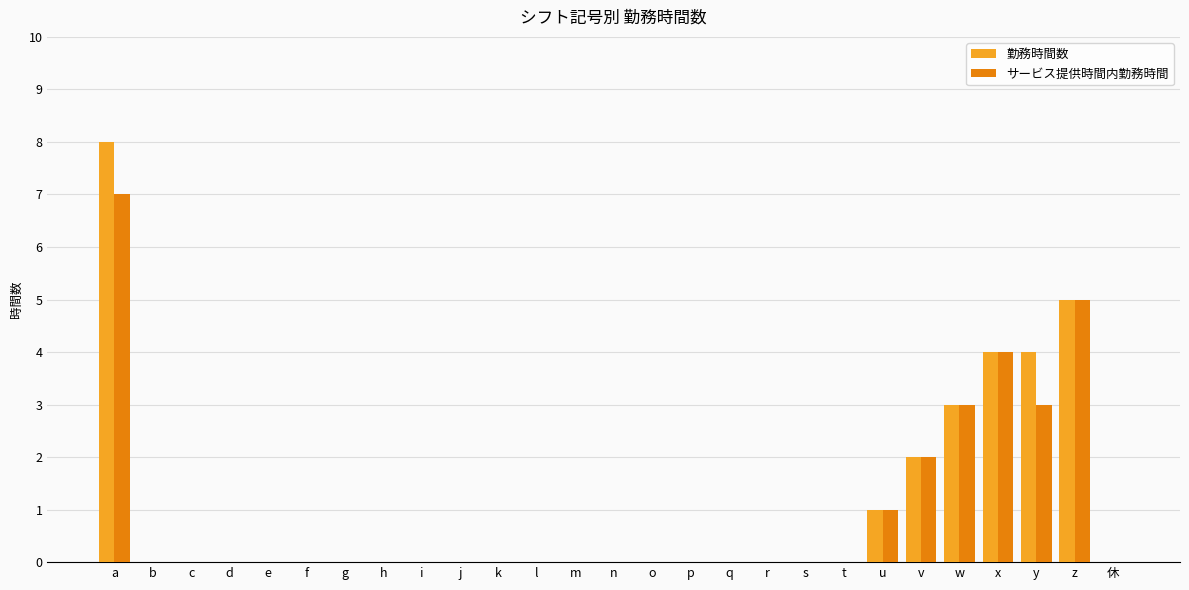

What are all the series names shown in the legend?

勤務時間数, サービス提供時間内勤務時間